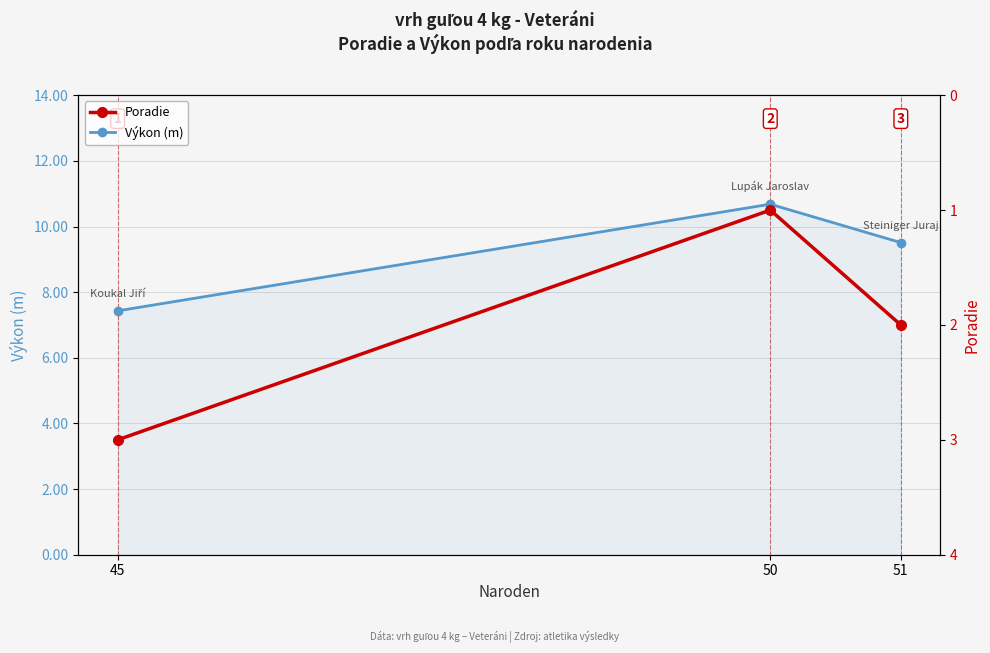

What is the sum of the Výkon (m) values at 51 and 45?

16.9